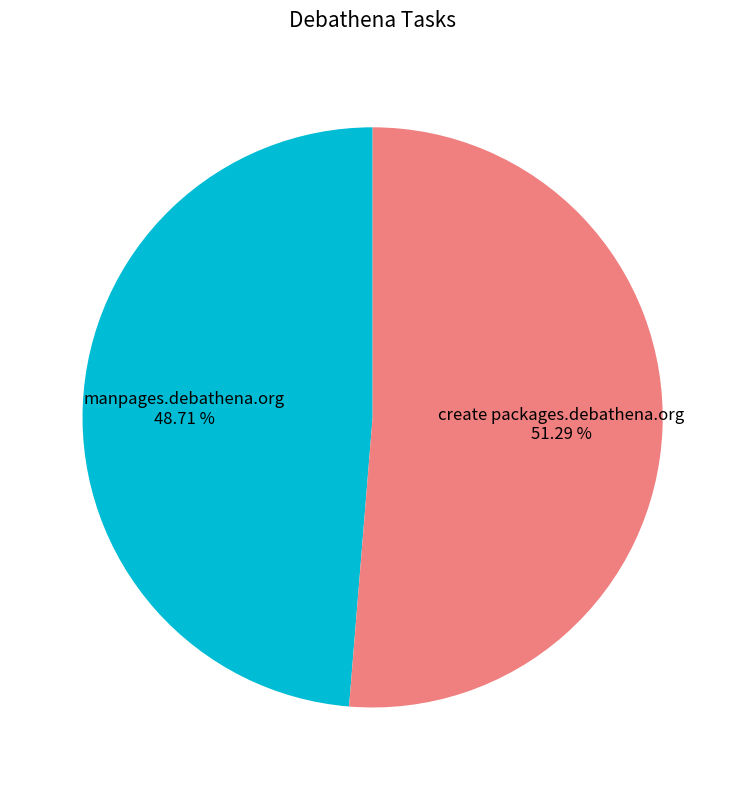

To the nearest percent, what percentage of the pie is manpages.debathena.org?

49%